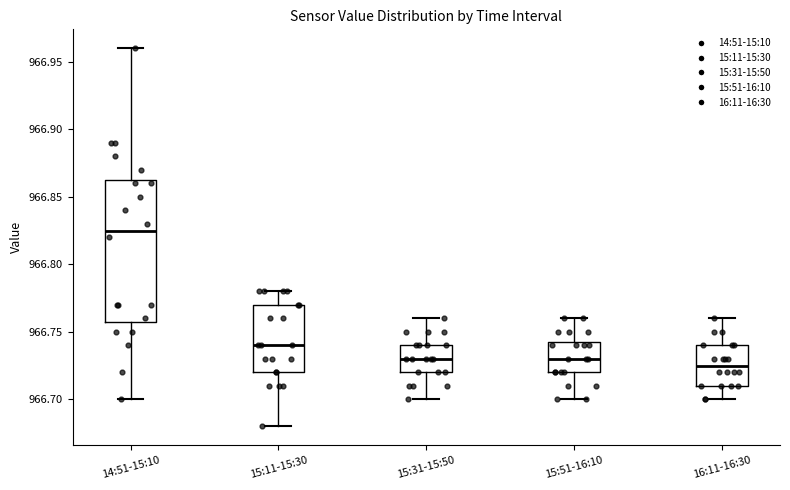

Reading left to right, transcribe this box plot: for each box, give where its median line is, the range the box spans, and where its two whiskers end, as read against the y-axis. The values are not printed on the chart, so give them approximately, as read against the axis.

14:51-15:10: median 966.825, box 966.760 to 966.865, whiskers 966.700 to 966.960
15:11-15:30: median 966.740, box 966.720 to 966.770, whiskers 966.680 to 966.780
15:31-15:50: median 966.730, box 966.720 to 966.740, whiskers 966.700 to 966.760
15:51-16:10: median 966.730, box 966.720 to 966.745, whiskers 966.700 to 966.760
16:11-16:30: median 966.725, box 966.710 to 966.740, whiskers 966.700 to 966.760